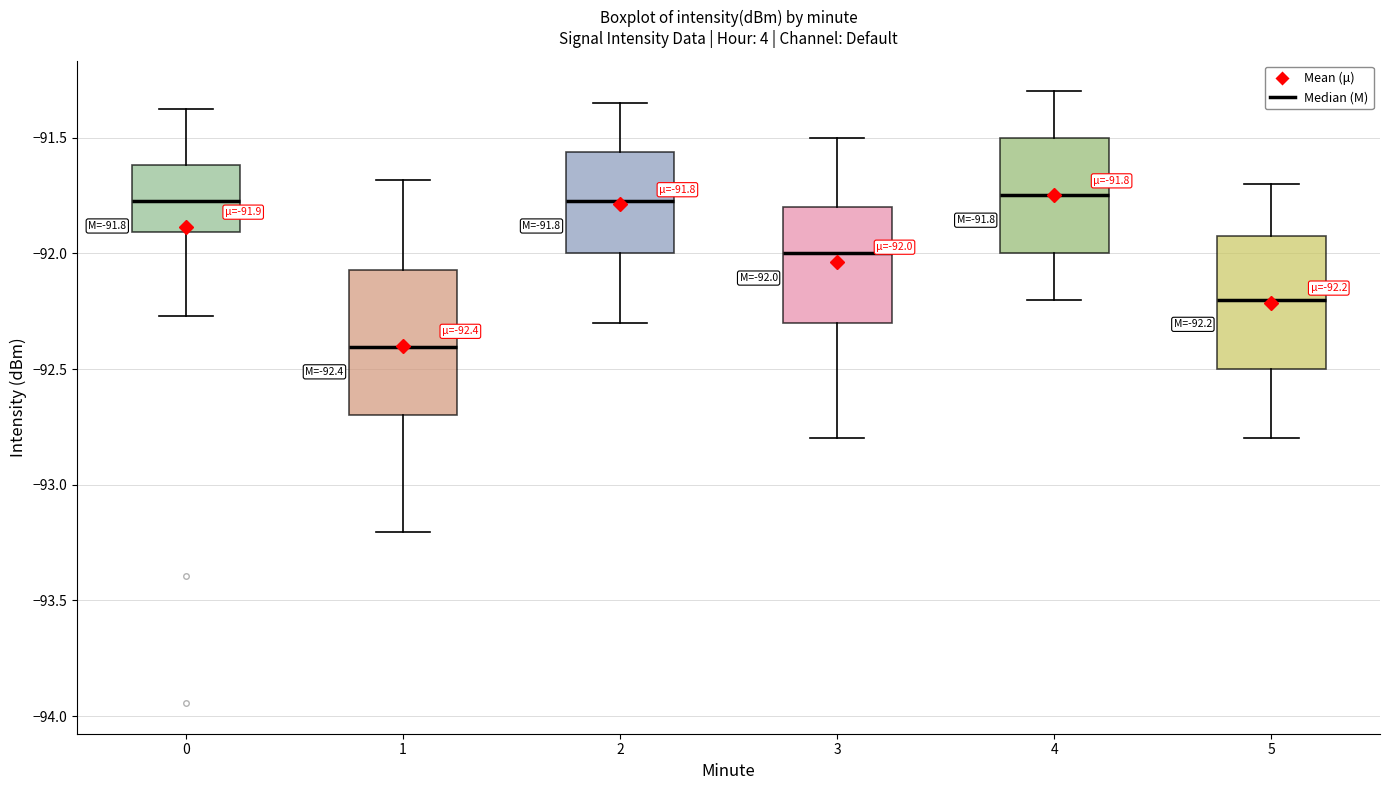

Comparing the boxes themselves (not the whiskers), which one is the tallest?

1